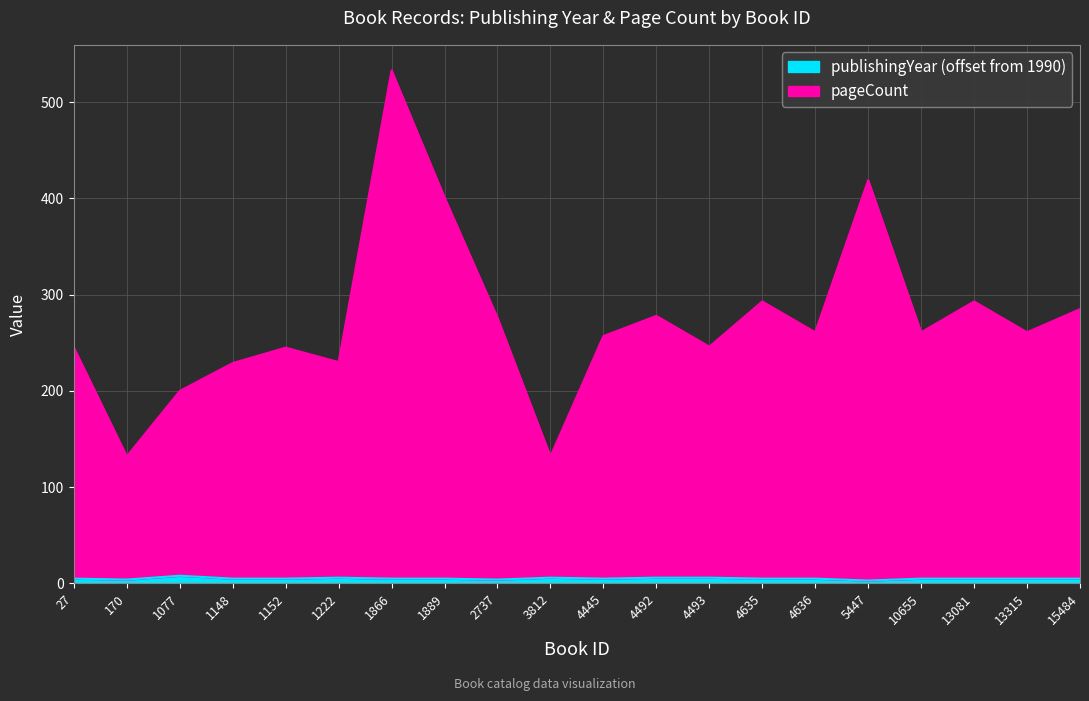

Where does the pageCount series first go above 261?

1866